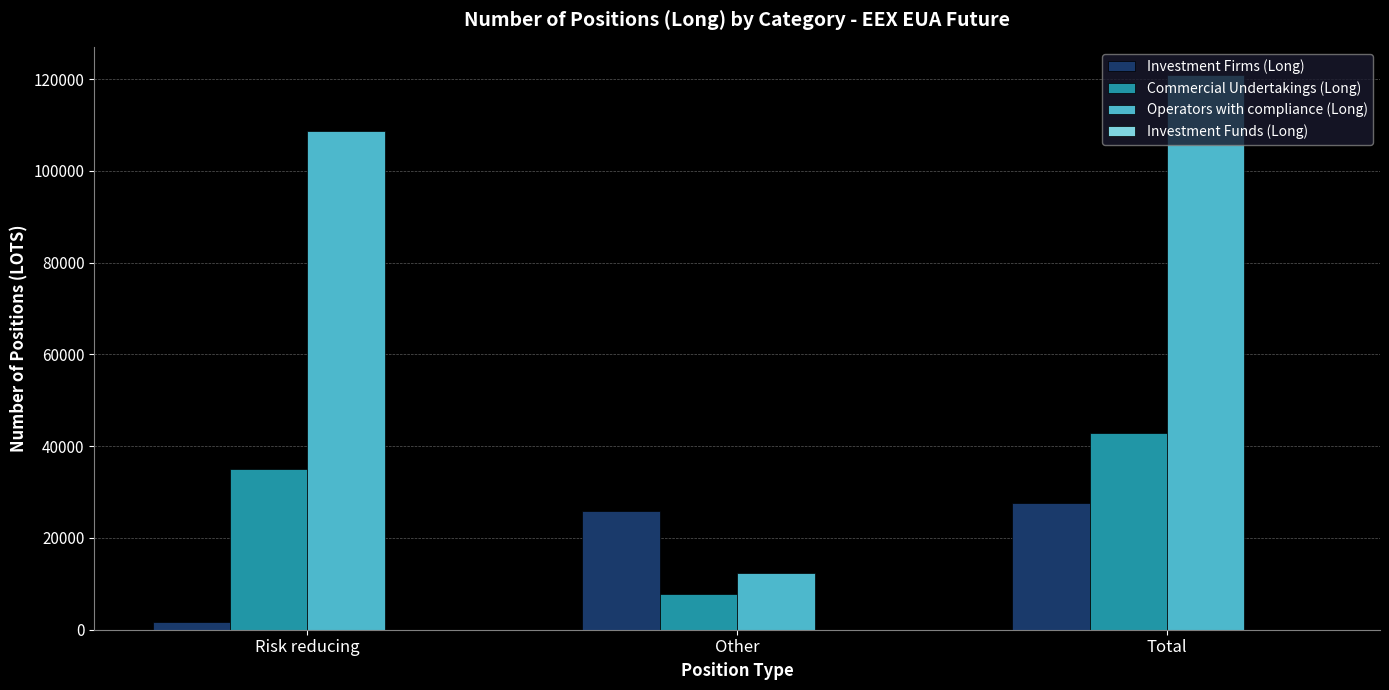

Which series has the largest range (max minus min)?

Operators with compliance (Long)